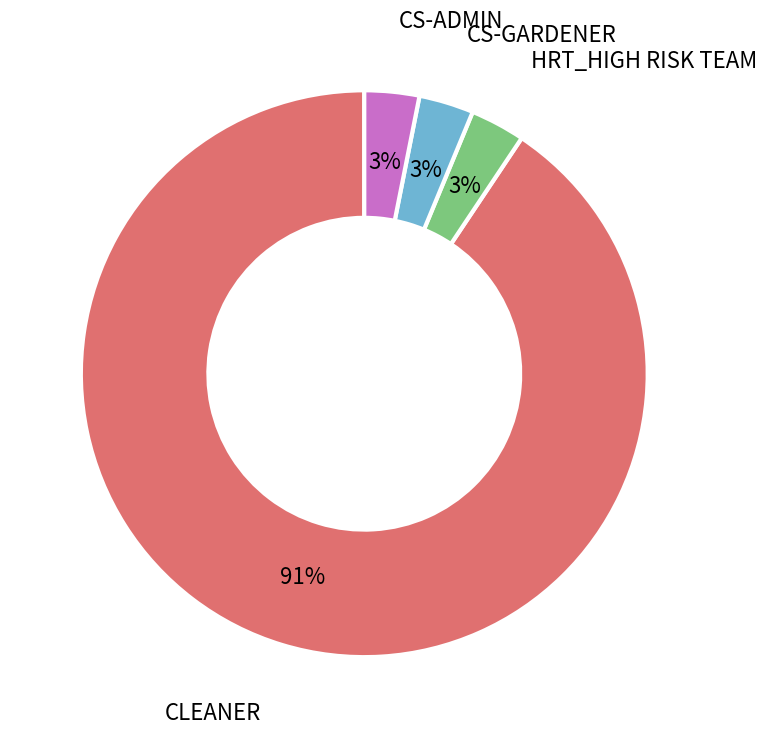

To the nearest percent, what is the average slice percentage?

25%